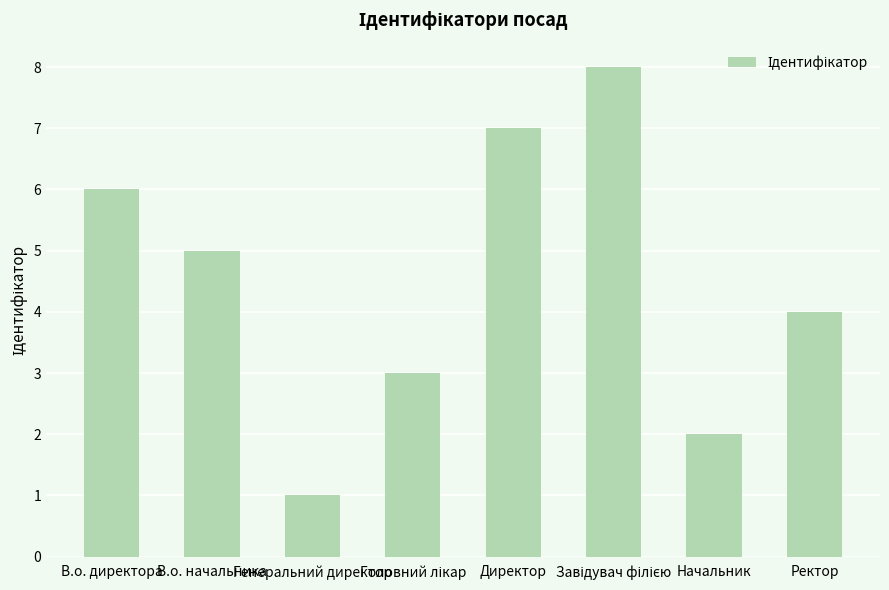

What is the sum of the values at В.о. директора and Начальник?

8